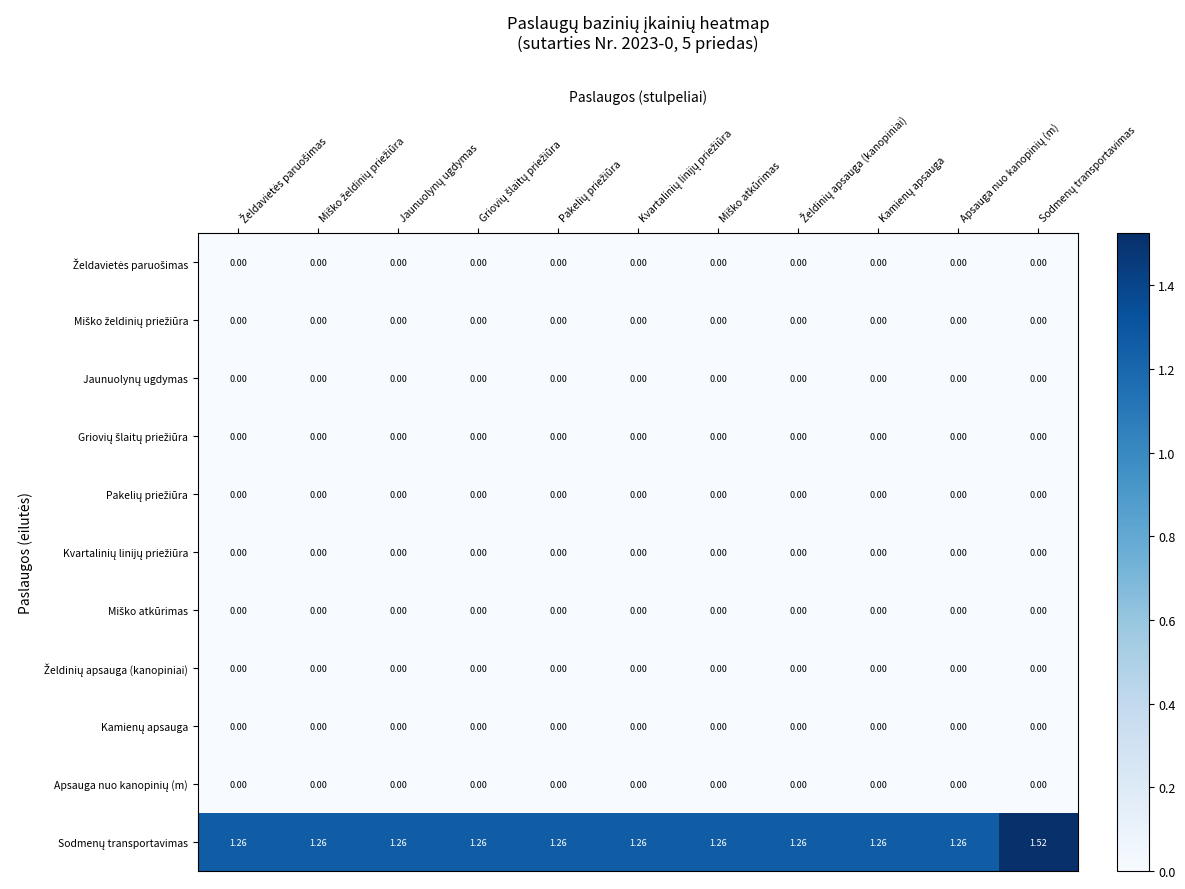

Between Miško želdinių priežiūra and Sodmenų transportavimas, which is larger?

Miško želdinių priežiūra